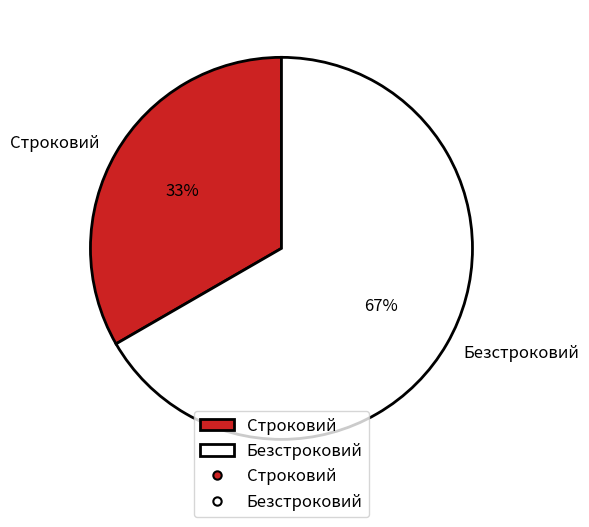

Is it true that Безстроковий is 78% of the pie?

False